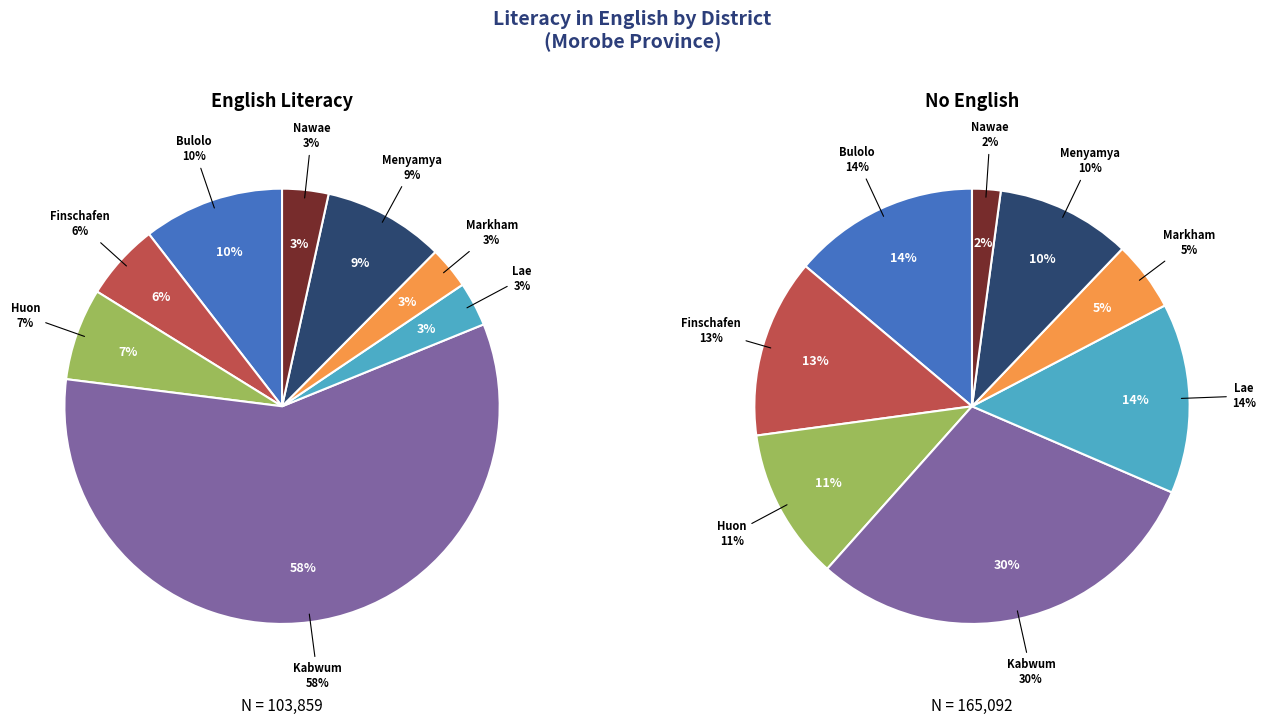

Do 7 and 5 together represent more than half of the pie?

No